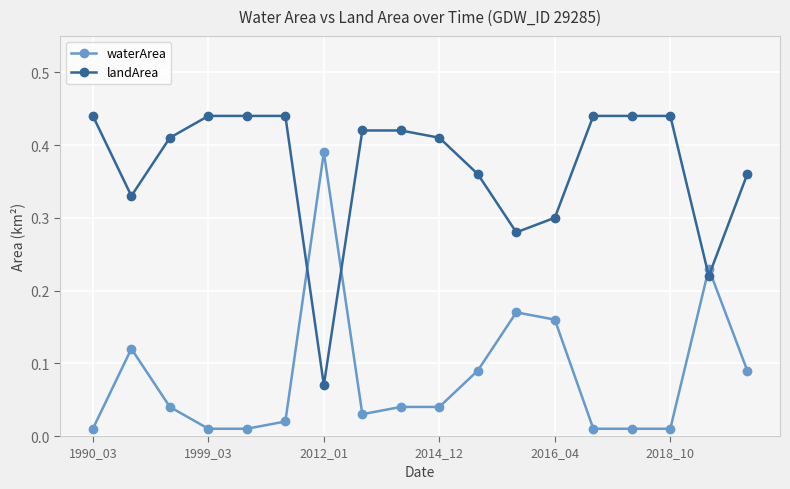

Which series has the largest total across all categories?

landArea